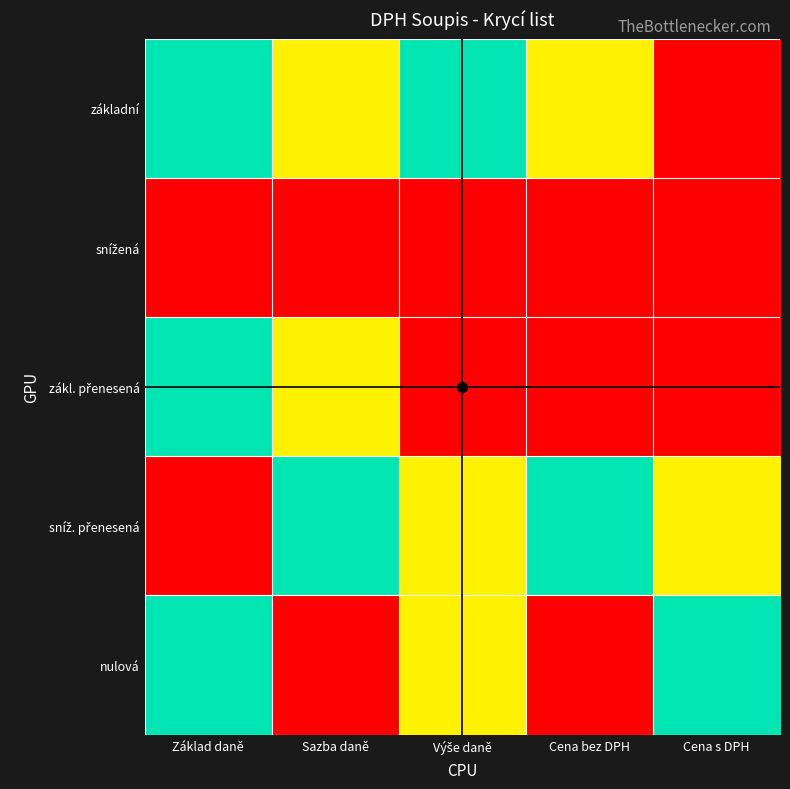

Rank the series by their maximum value, from highest to lowest.

základní, zákl. přenesená, sníž. přenesená, nulová, snížená